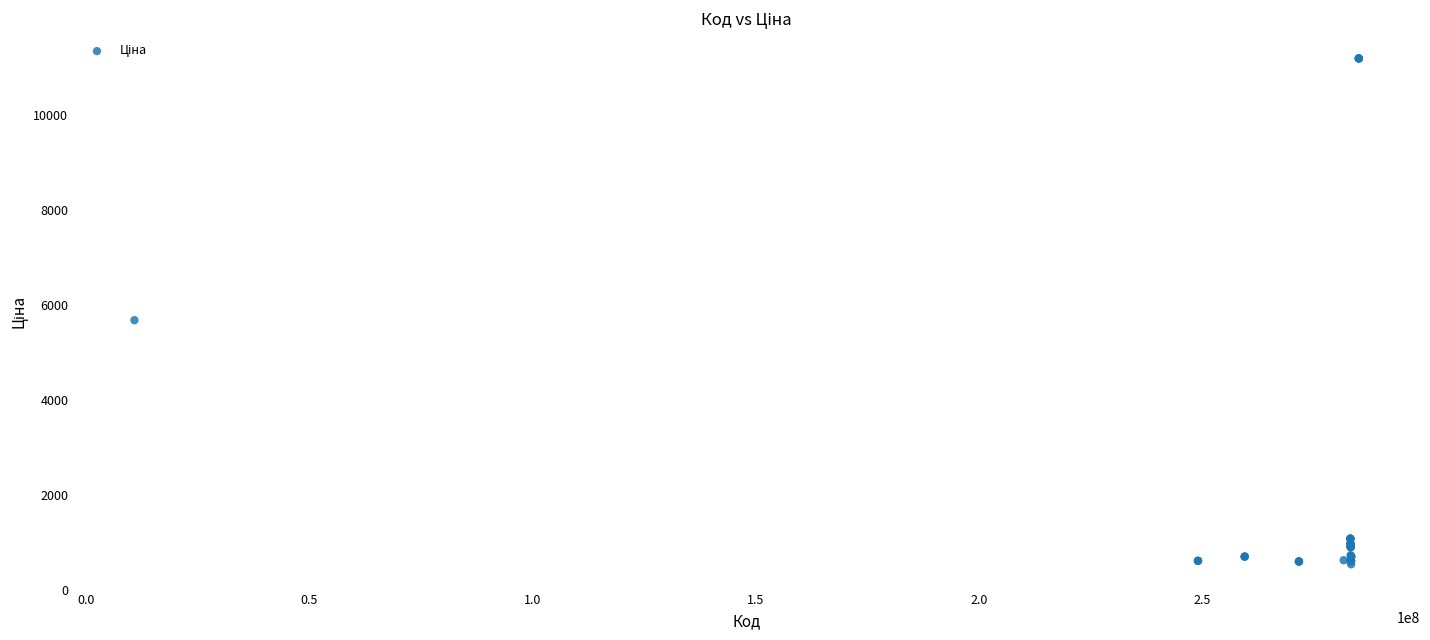

What Y value in the scatter plot is closest to 5859?

5673.8